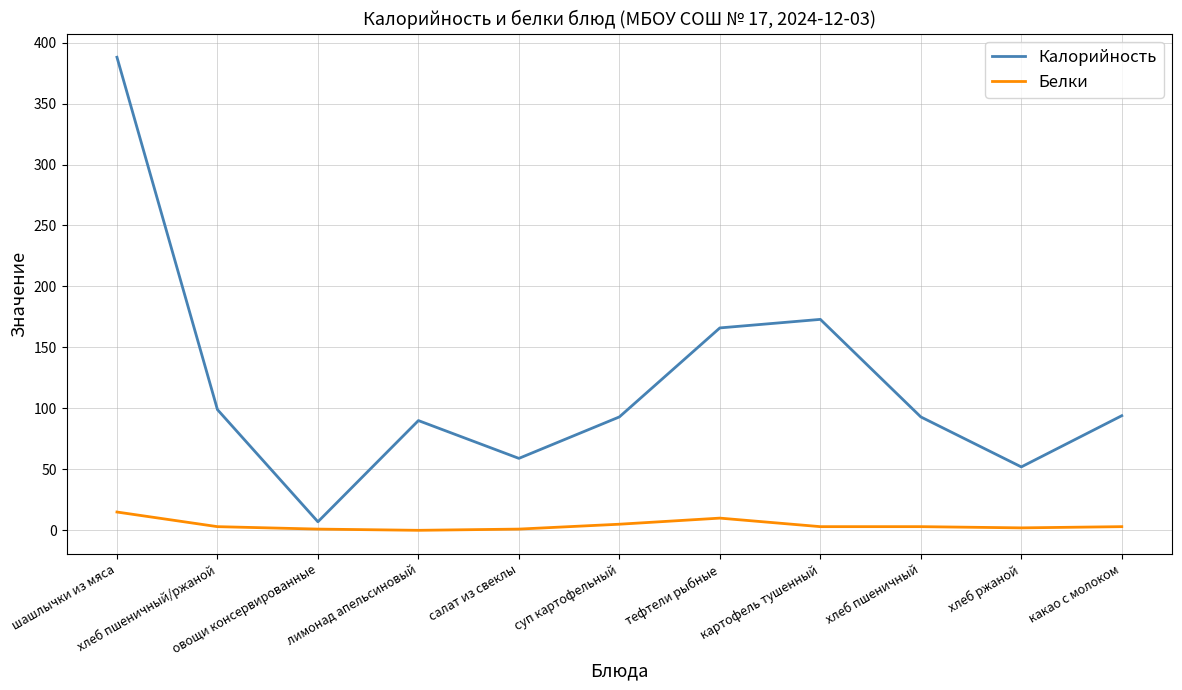

Where is Калорийность nearest to the value 197?

картофель тушенный